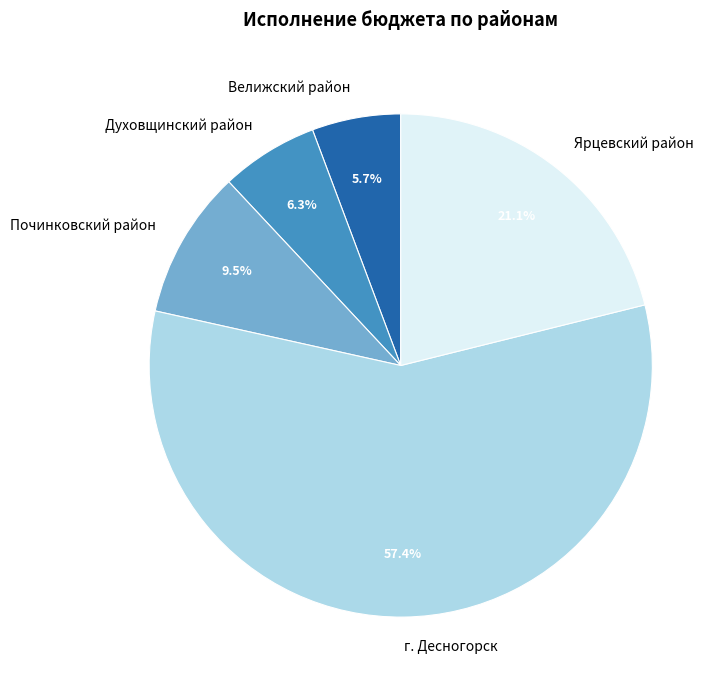

What is the ratio of the value at г. Десногорск to the value at Велижский район?

10.1